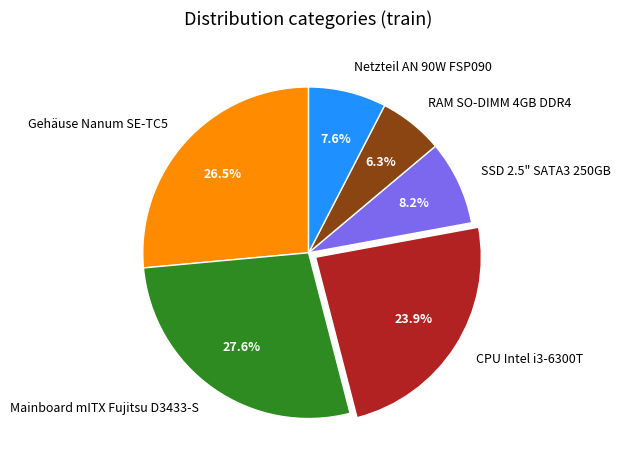

The RAM SO-DIMM 4GB DDR4 slice represents 6% of the pie. True or false?

True